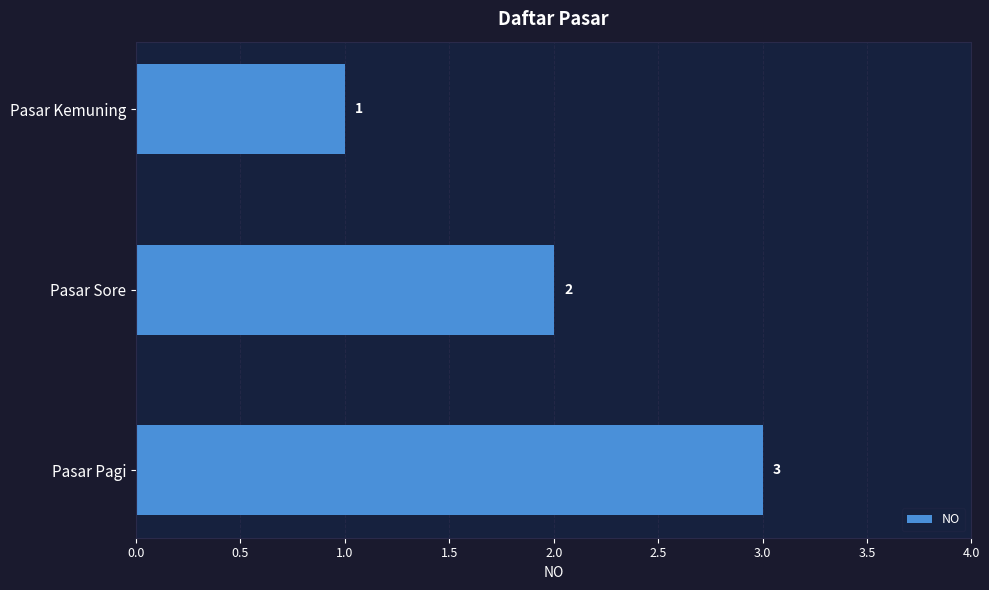

Does the chart contain any negative values?

No